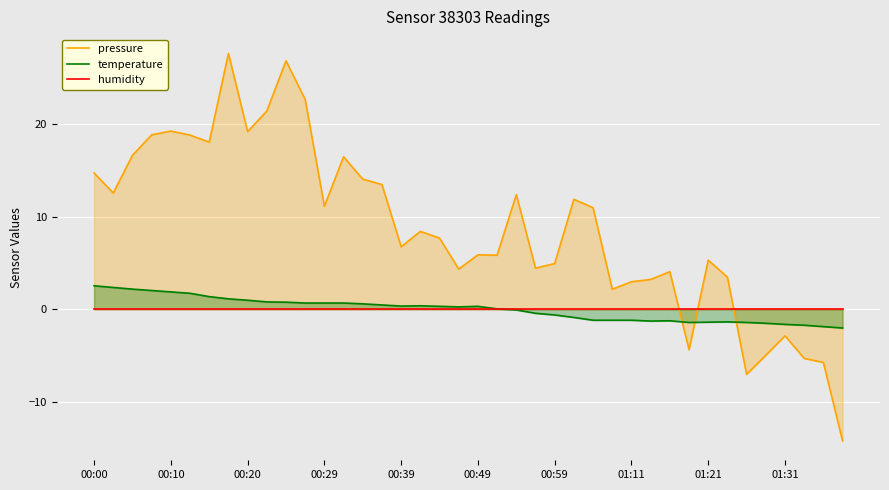

How many distinct data groups are displayed?

3